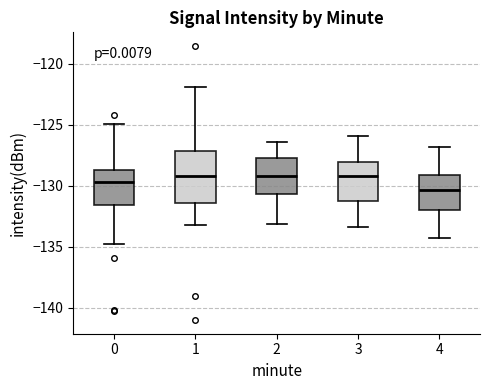

Reading left to right, transcribe this box plot: for each box, give where its median line is, the range the box spans, and where its two whiskers end, as read against the y-axis. The values are not printed on the chart, so give them approximately, as read against the axis.

0: median -129.5, box -131.5 to -128.5, whiskers -134.5 to -125.0
1: median -129.0, box -131.5 to -127.0, whiskers -133.0 to -122.0
2: median -129.0, box -130.5 to -127.5, whiskers -133.0 to -126.5
3: median -129.0, box -131.0 to -128.0, whiskers -133.5 to -126.0
4: median -130.5, box -132.0 to -129.0, whiskers -134.5 to -127.0